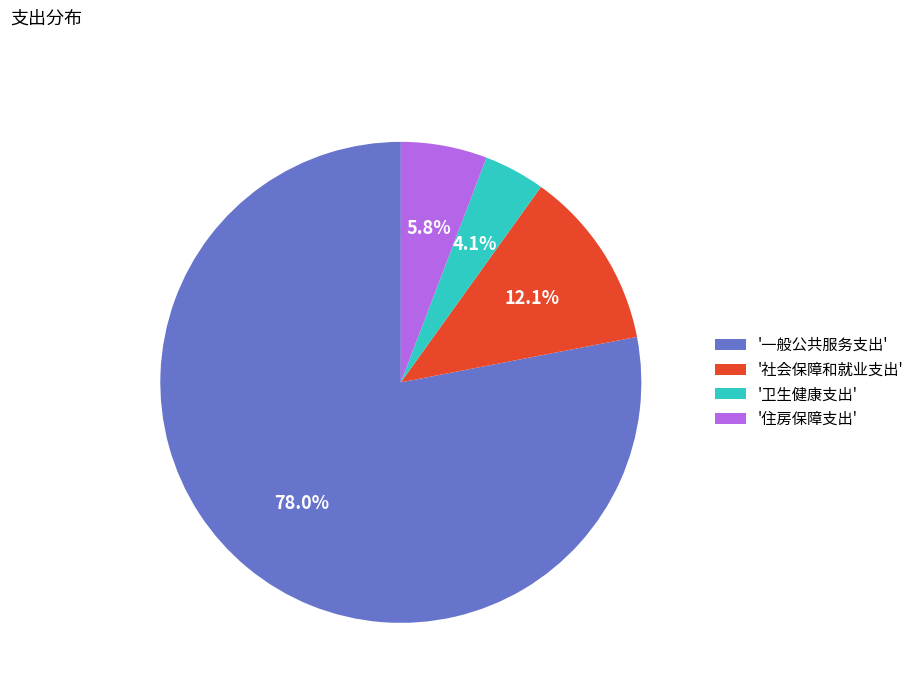

What is the smallest slice in the pie chart?

'卫生健康支出'